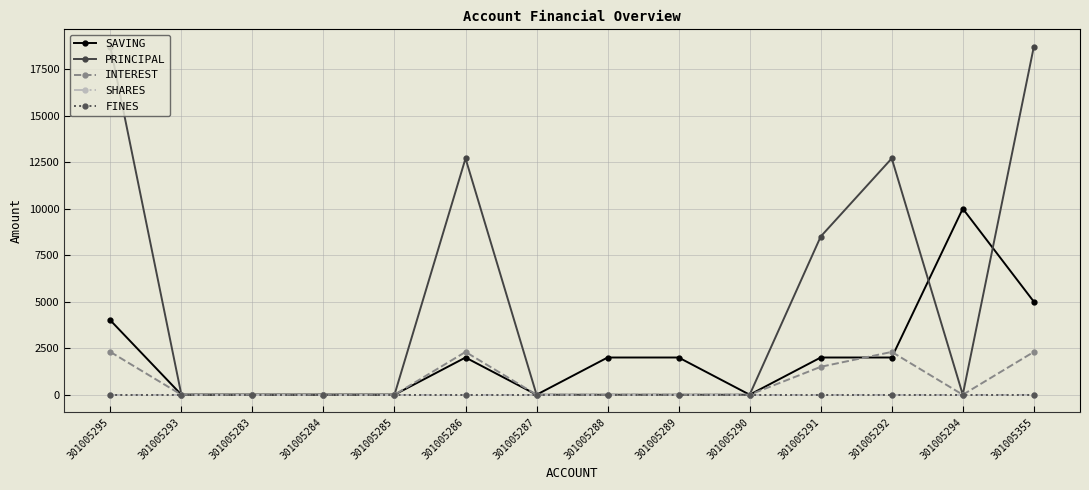

True or false: FINES and SHARES cross at least once.

False